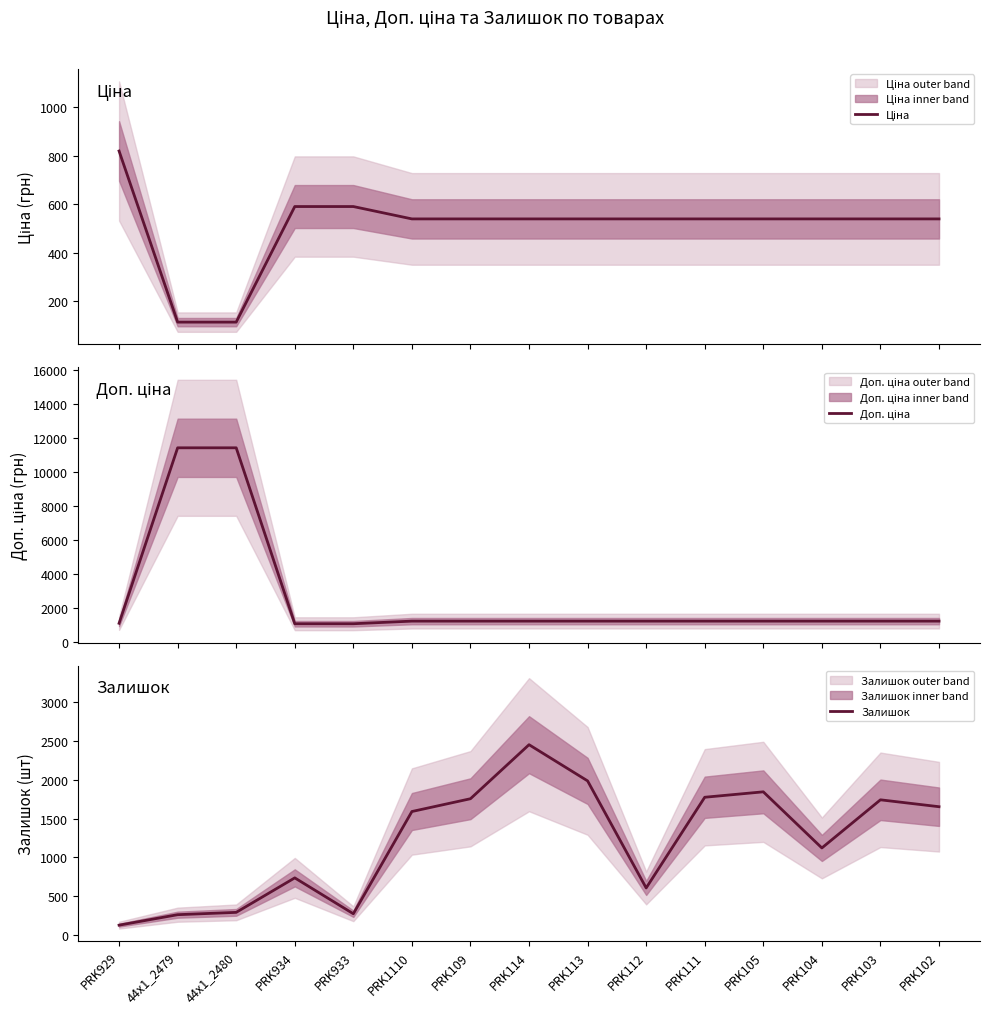

True or false: Залишок and Ціна intersect in this chart.

True